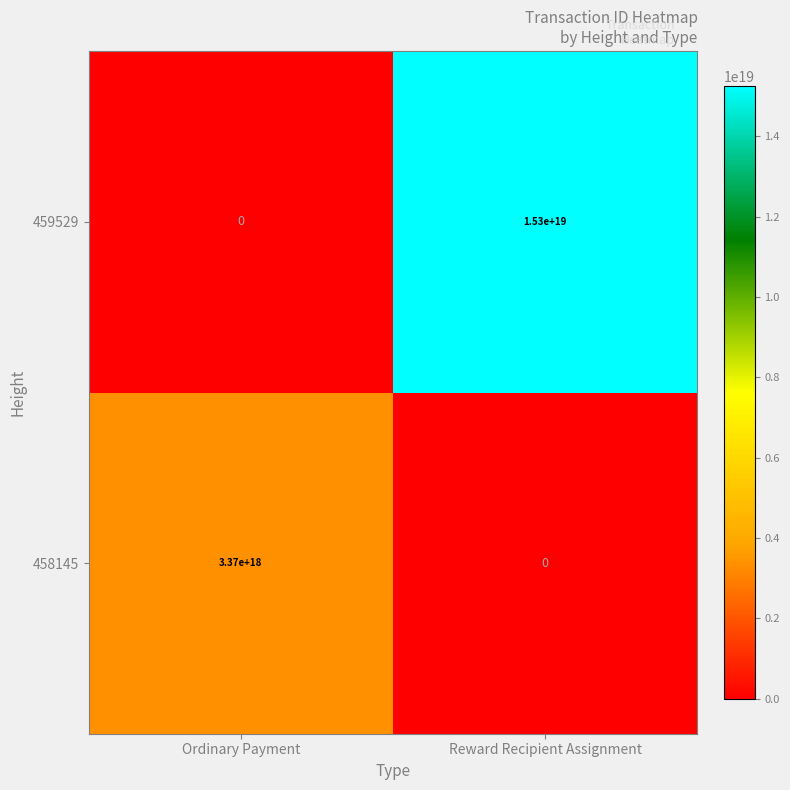

Rank the series by their maximum value, from highest to lowest.

459529, 458145